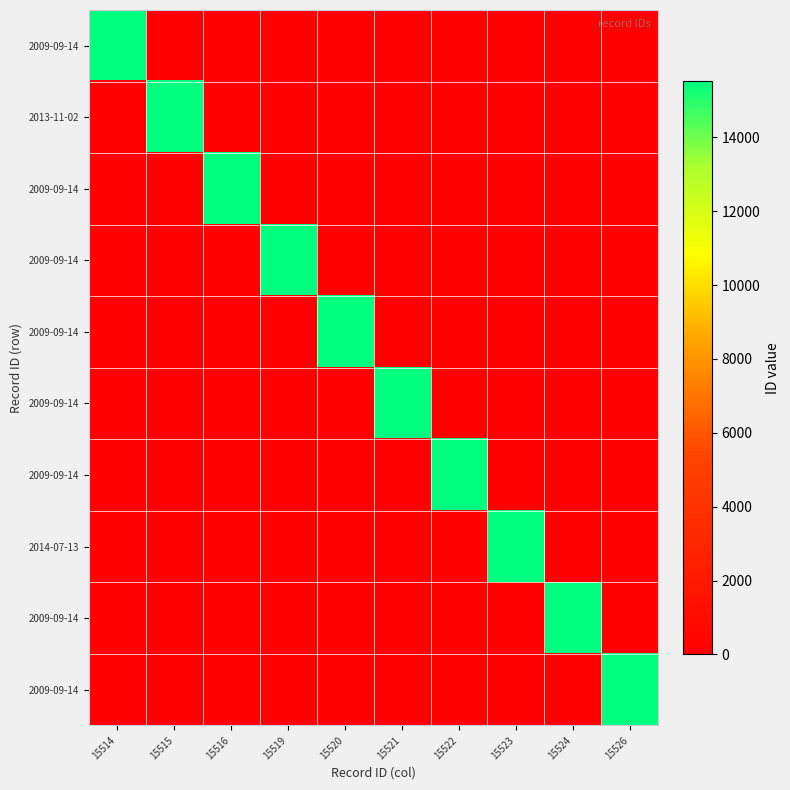

At which category is the sum across all series the highest?

15526